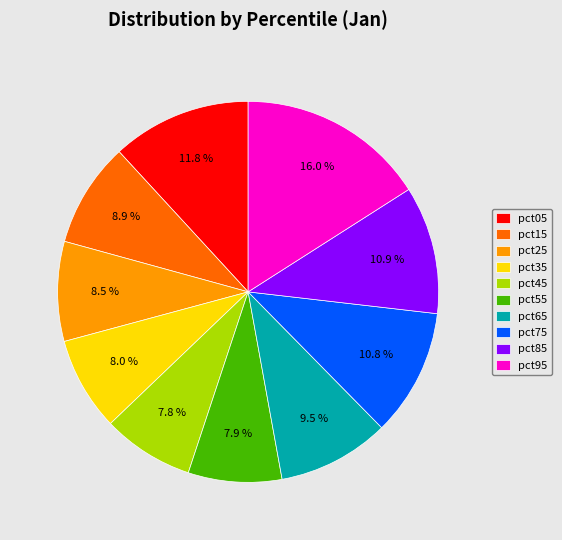

To the nearest percent, what is the combined percentage of pct45 and pct95?

24%